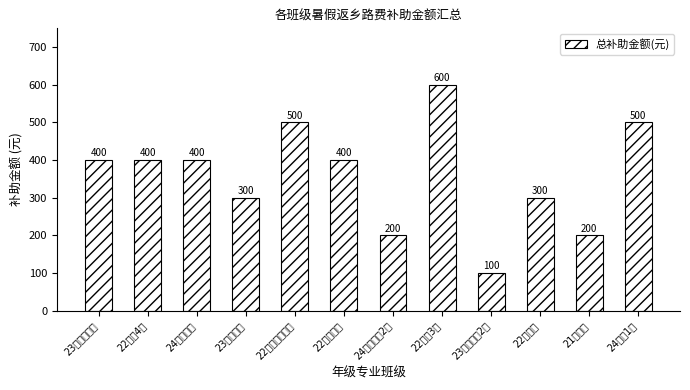

What is the label of the 11th bar from the left?

21物联网